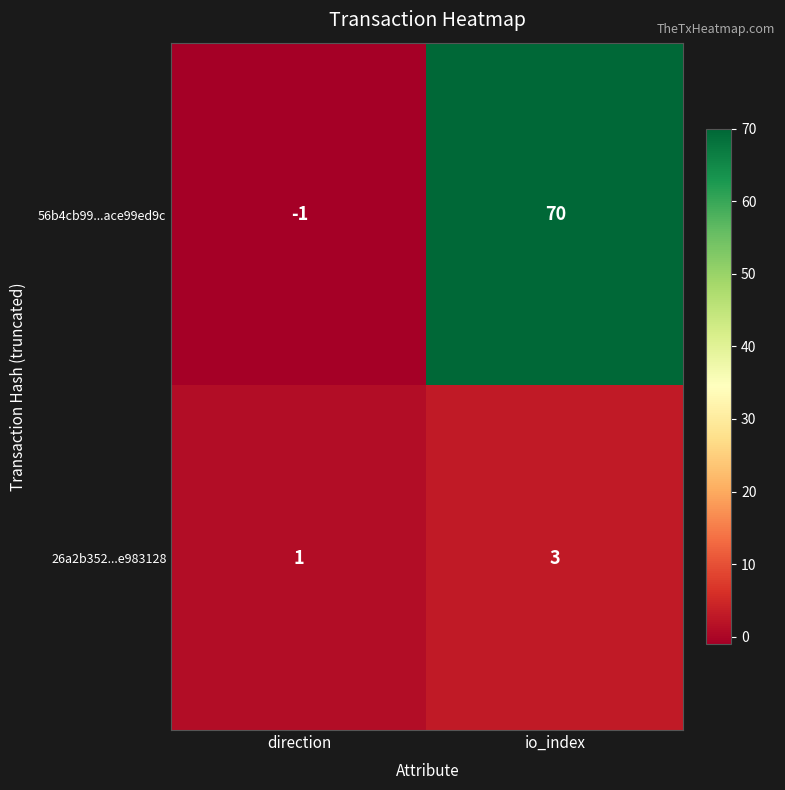

Between direction and io_index, which series saw the biggest shift?

56b4cb99...ace99ed9c